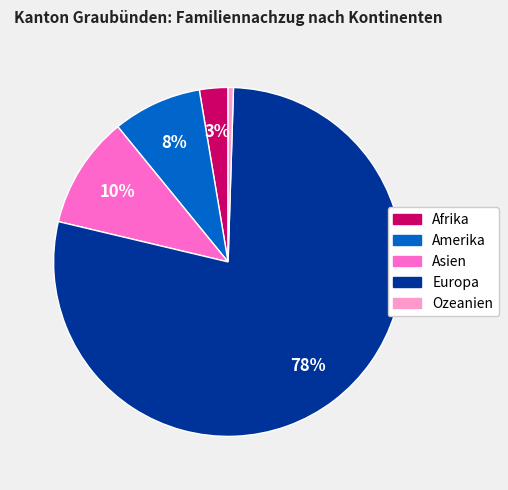

Combined, do Amerika and Afrika account for over 50%?

No